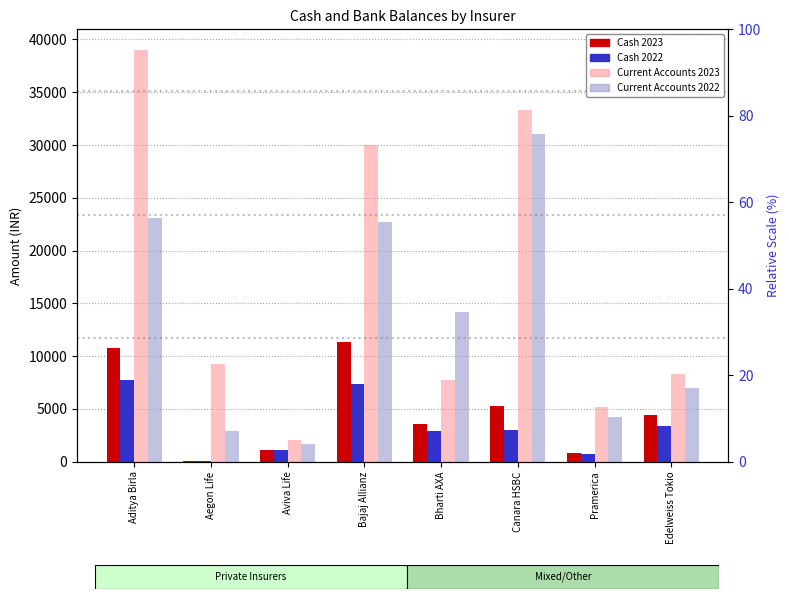

How many data points in Current Accounts 2022 are above 14131?

3